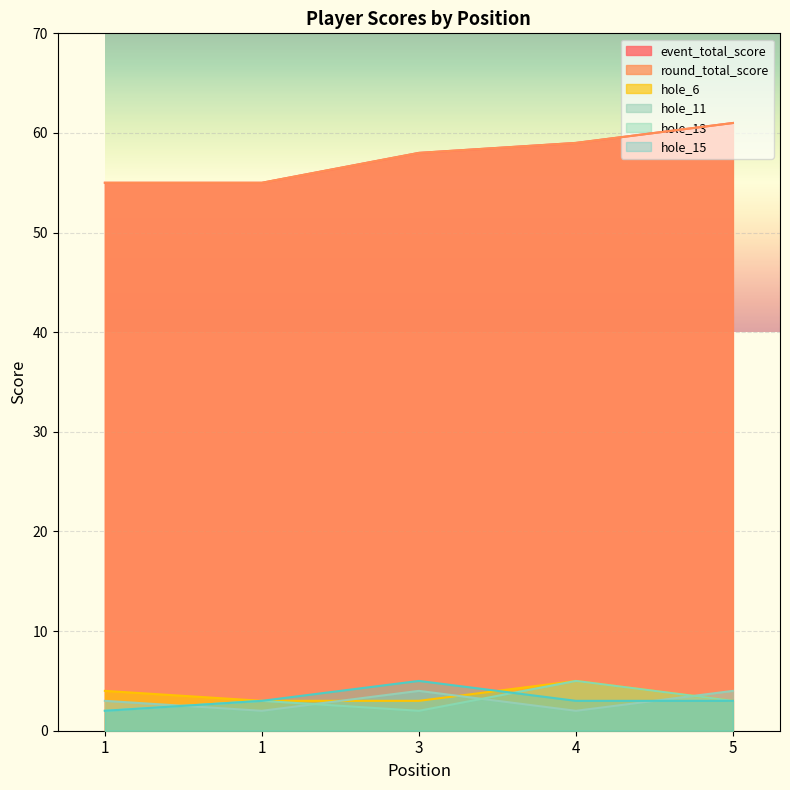

How many interior local valleys does the hole_11 series have?

2